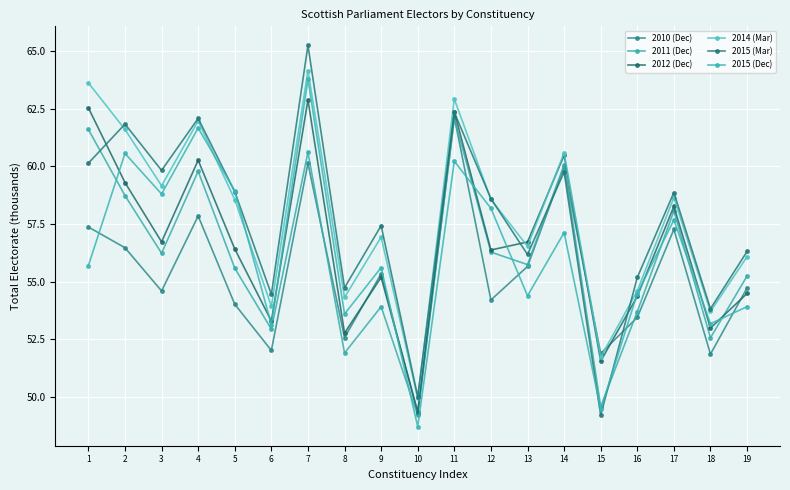

Read the 2015 (Mar) value at 4.

62.1